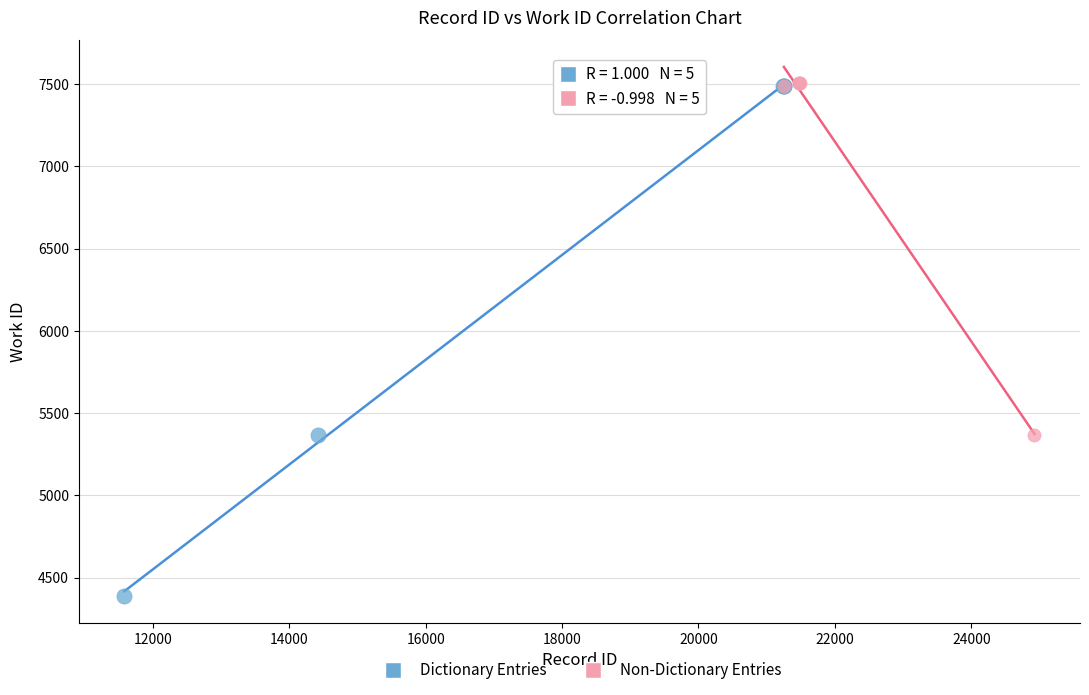

Which series has the widest spread of Y values?

Dictionary Entries